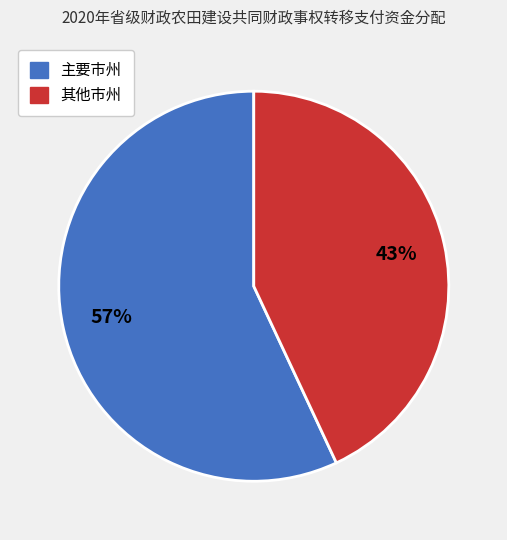

Does any single category account for the majority?

Yes